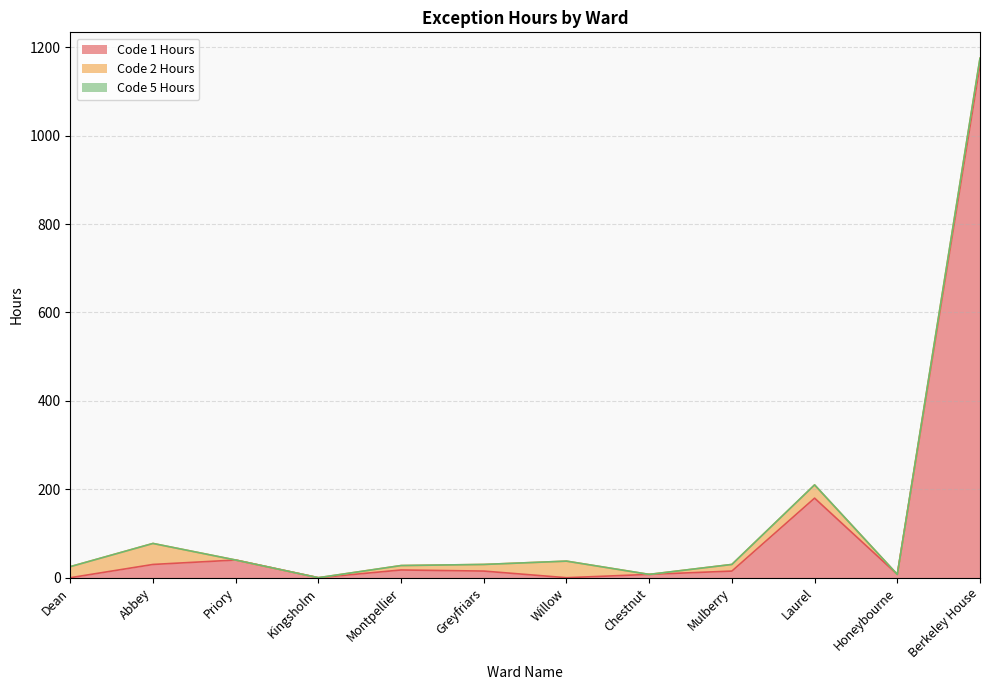

In Code 1 Hours, how many points are higher than both neighbors (excluding endpoints)?

3